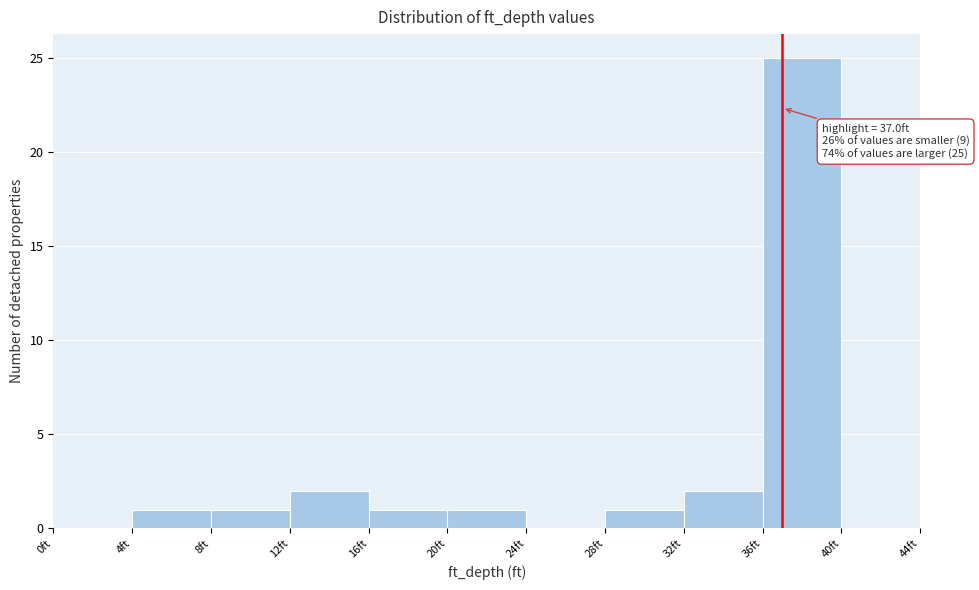

Over which range of the x-axis is the bar tallest?

36 to 40